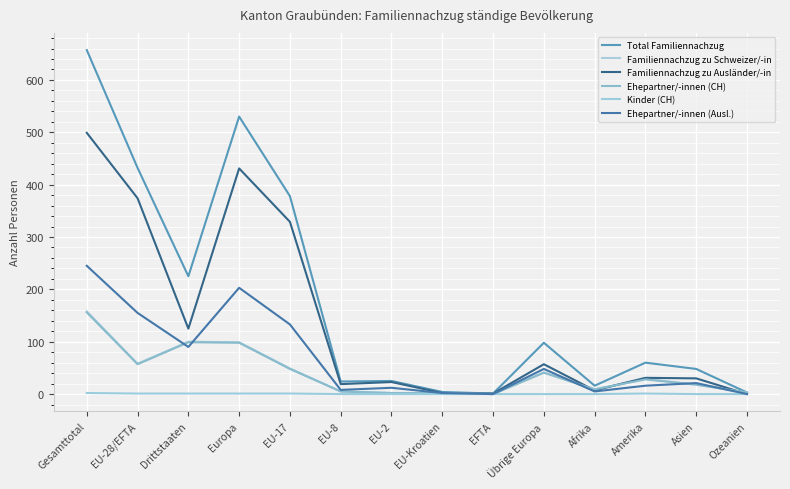

Does the chart display data point markers on the line(s)?

No